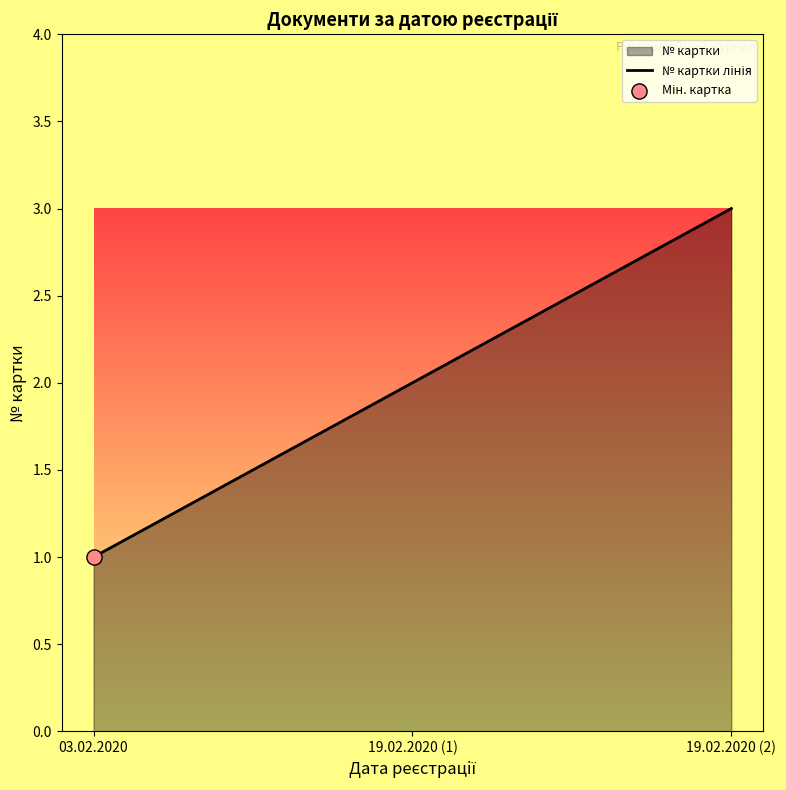

Which has a higher value, 03.02.2020 or 19.02.2020 (2)?

19.02.2020 (2)